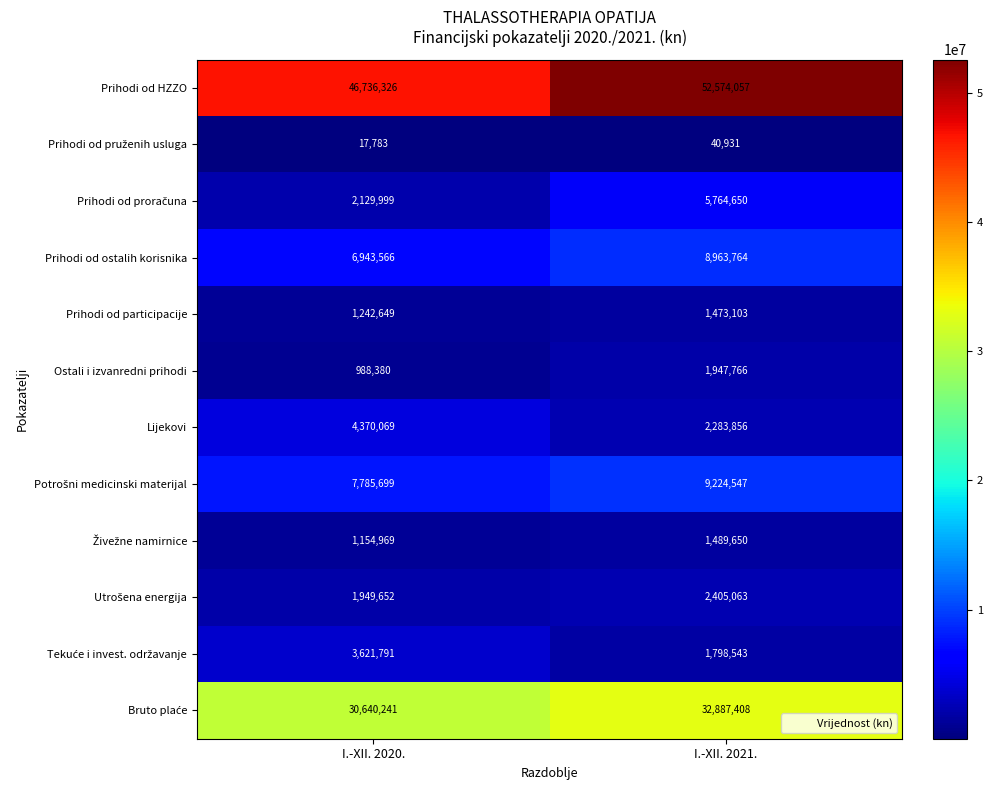

At which label does Ostali i izvanredni prihodi reach its minimum?

I.-XII. 2020.